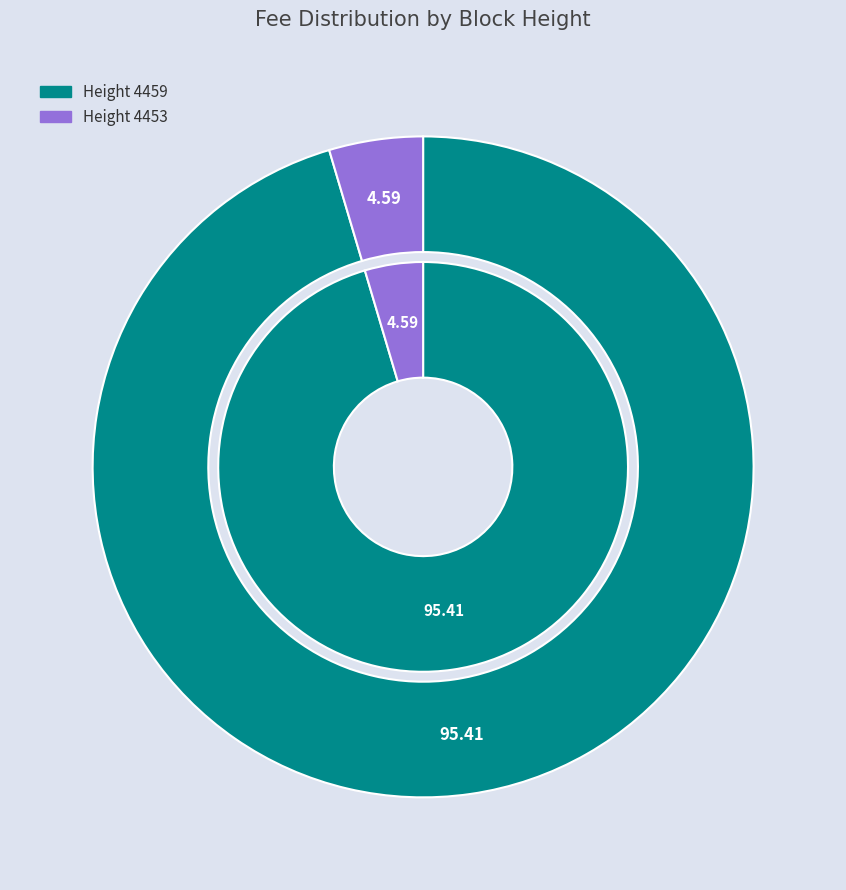

How many segments does this pie chart have?

2